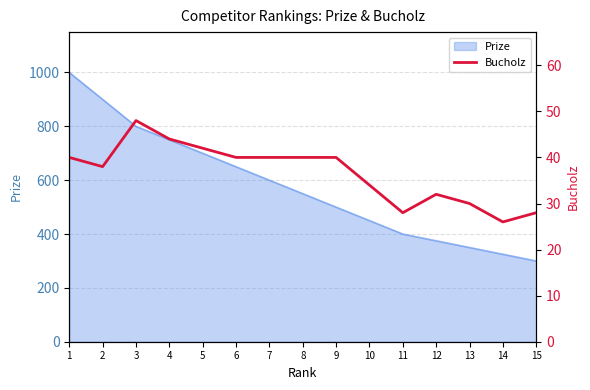

At which category does the data reach its first local peak?

3